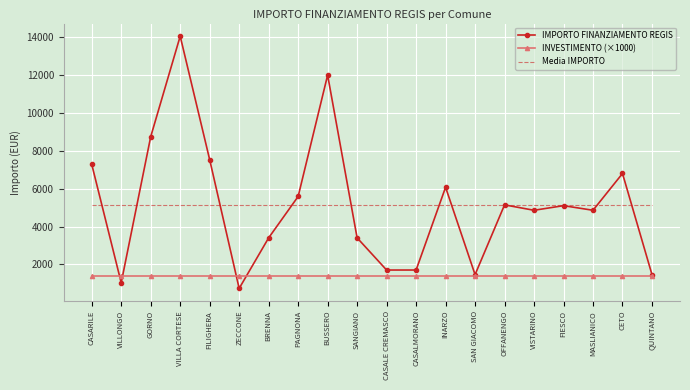

Rank the series by their maximum value, from lowest to highest.

INVESTIMENTO (×1000), Media IMPORTO, IMPORTO FINANZIAMENTO REGIS